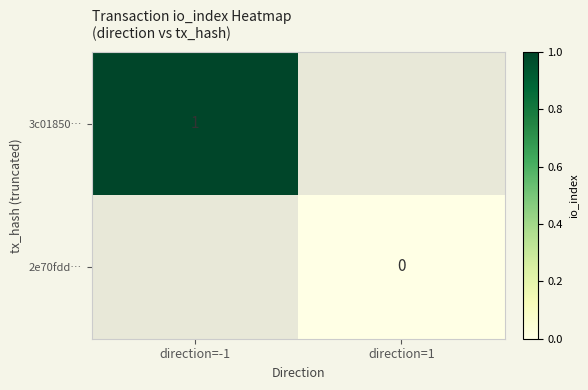

At how many categories does at least one series exceed 0?

1